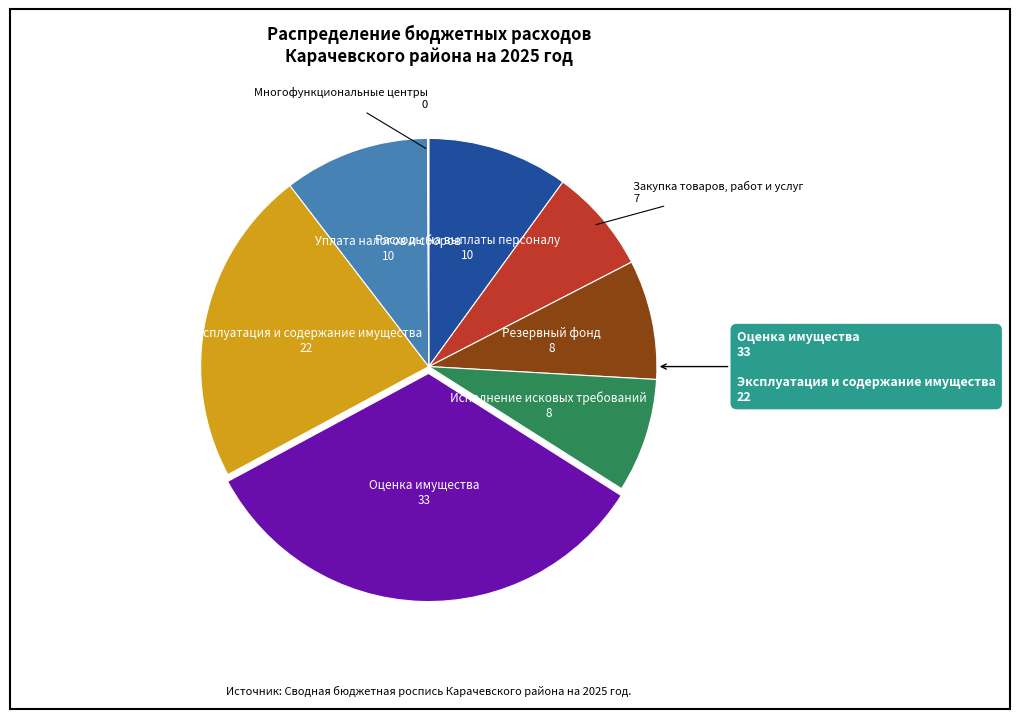

Is there any slice that represents more than half of the pie?

No